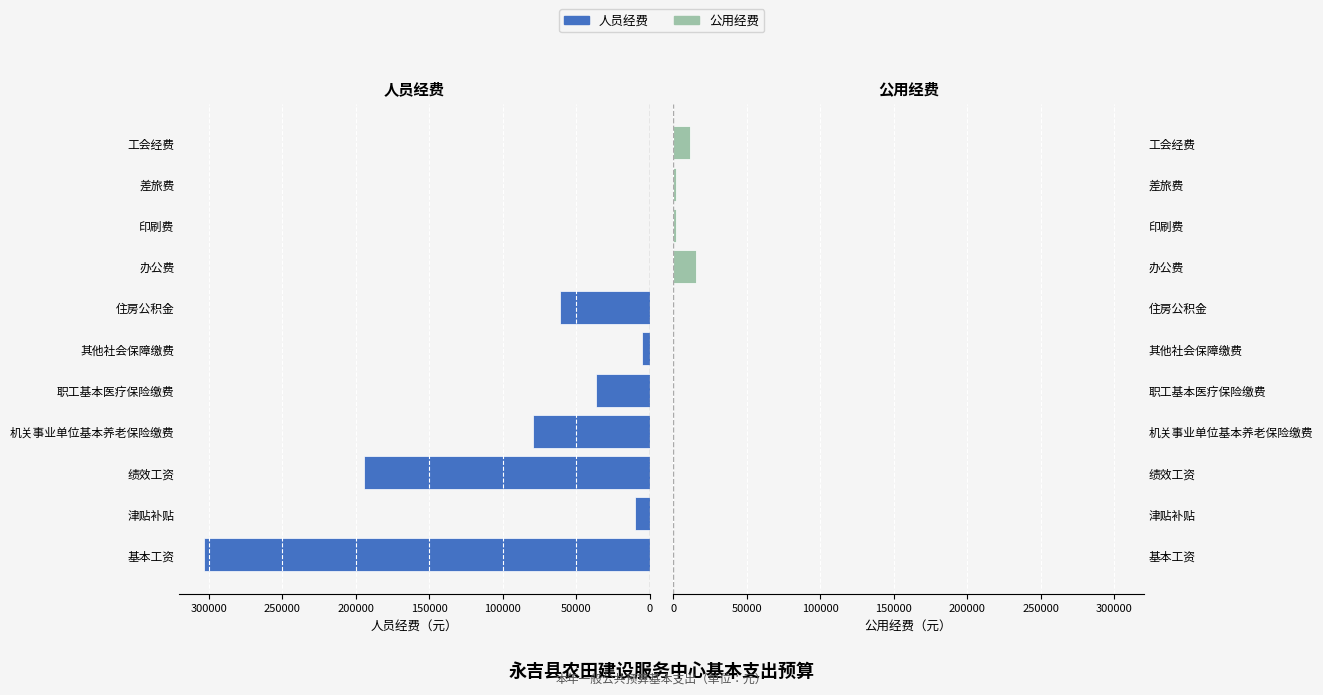

The value of 公用经费 at 差旅费 is 2000.0. True or false?

True